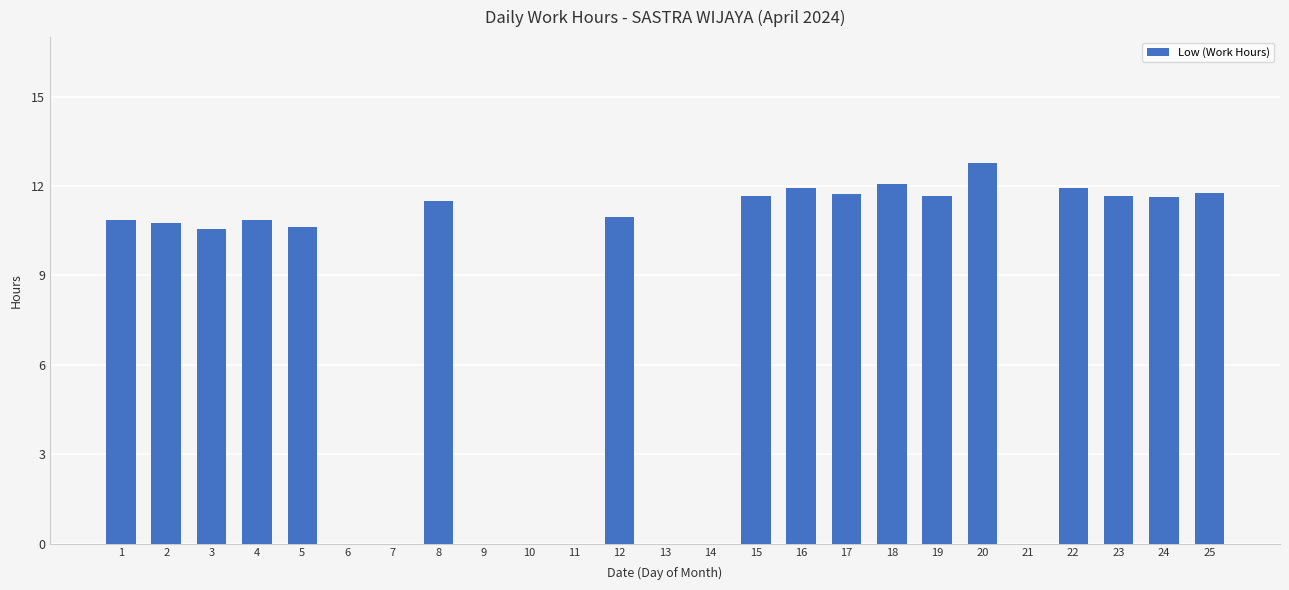

How many distinct data groups are displayed?

1